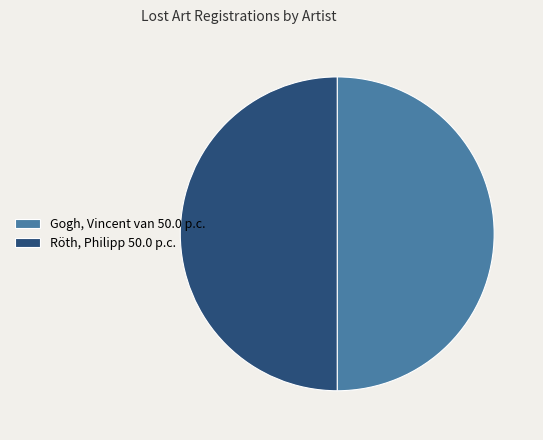

Do Röth, Philipp 50.0 p.c. and Gogh, Vincent van 50.0 p.c. together represent more than half of the pie?

Yes